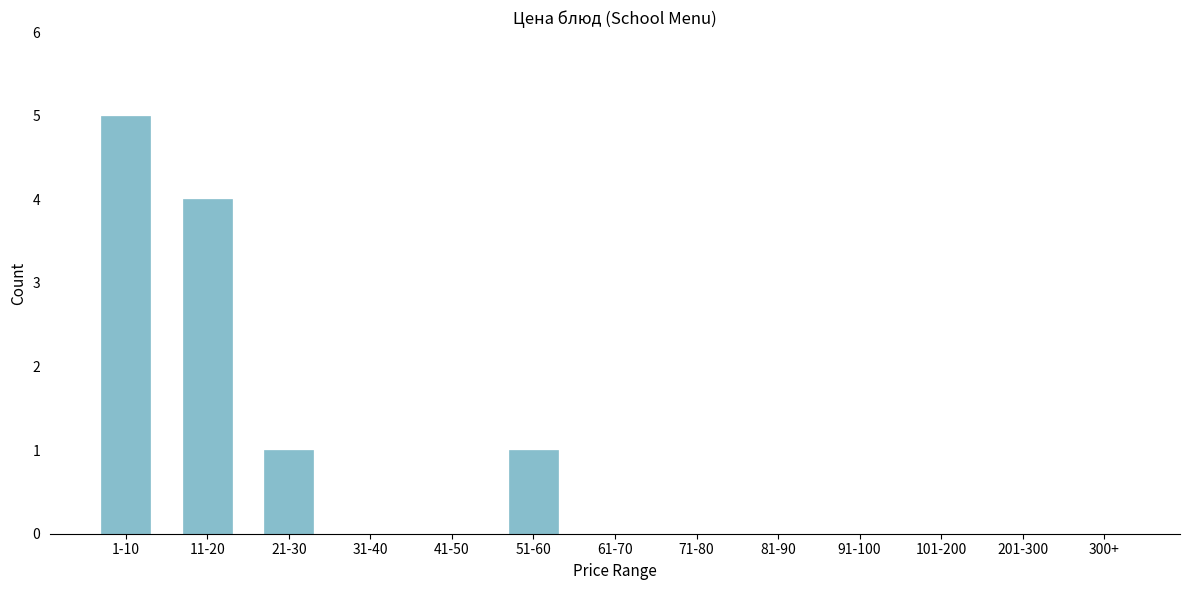

Reading left to right, transcribe all the data shown in this chart.

1-10=5	11-20=4	21-30=1	31-40=0	41-50=0	51-60=1	61-70=0	71-80=0	81-90=0	91-100=0	101-200=0	201-300=0	300+=0